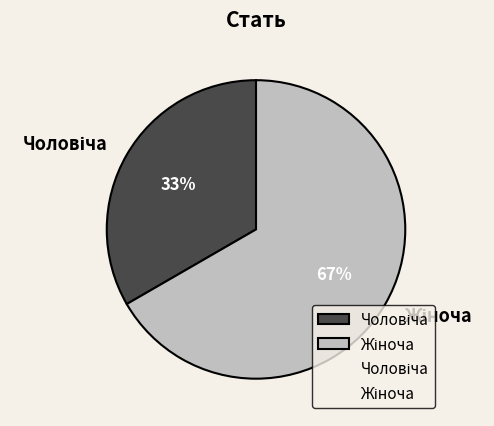

What percentage is the Чоловіча slice, to the nearest percent?

33%